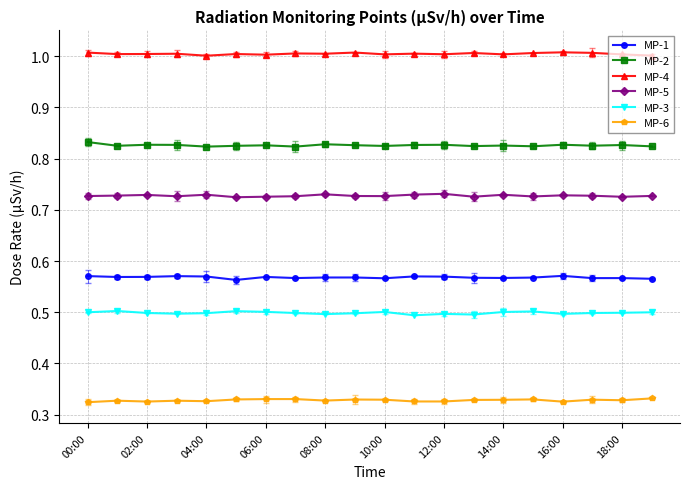

How many lines are shown in the chart?

6